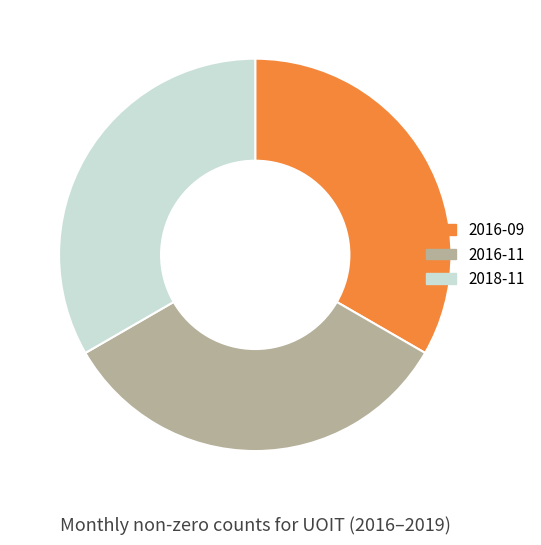

Is there a majority slice in this chart?

No